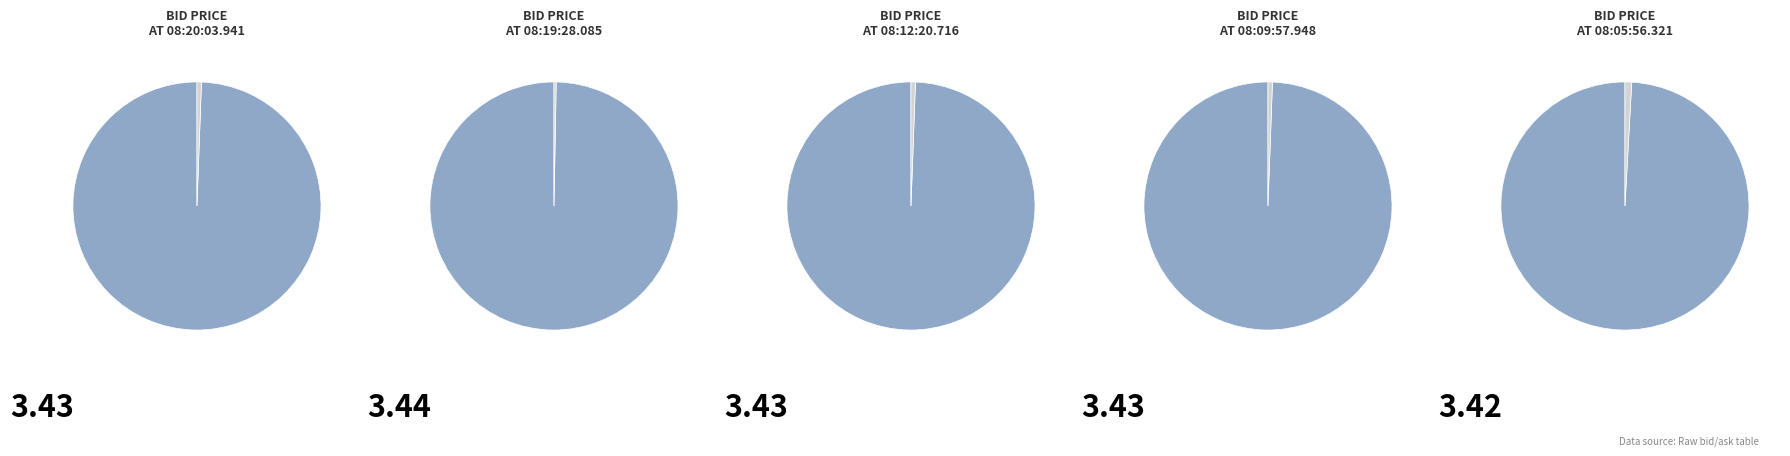

To the nearest percent, what portion does 08:19:28.085 represent?

20%